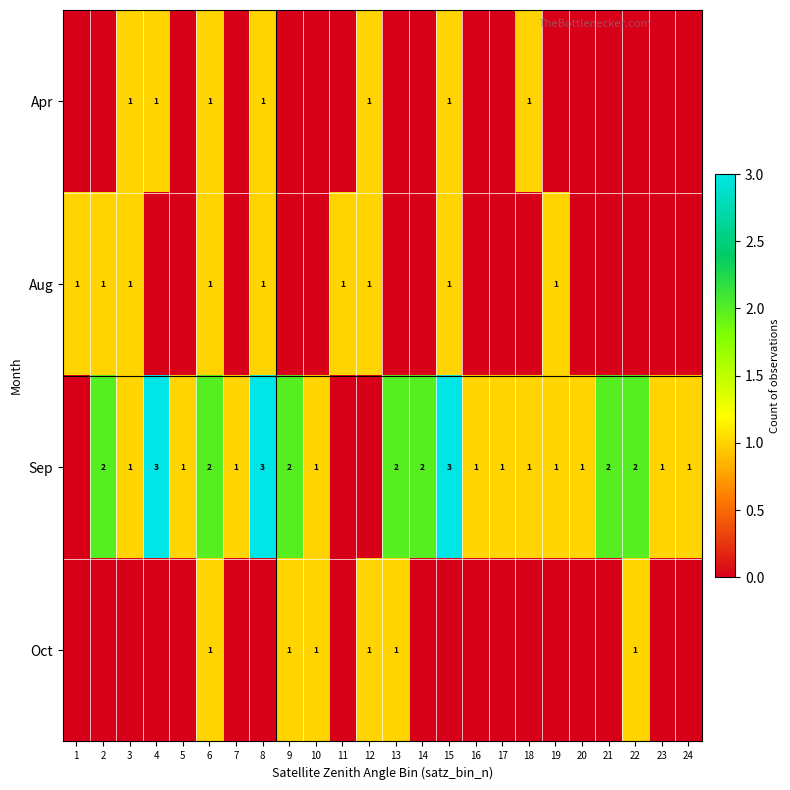

At which category is the sum across all series the highest?

6